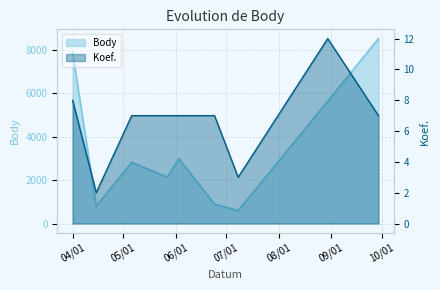

At 2023-06-24, list the series in order from largest to smallest.

Body, Koef.